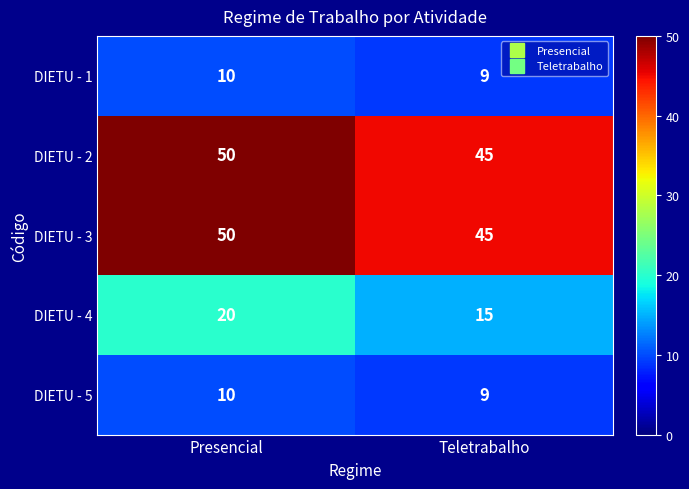

What is the difference between the highest and lowest values at Presencial?

40